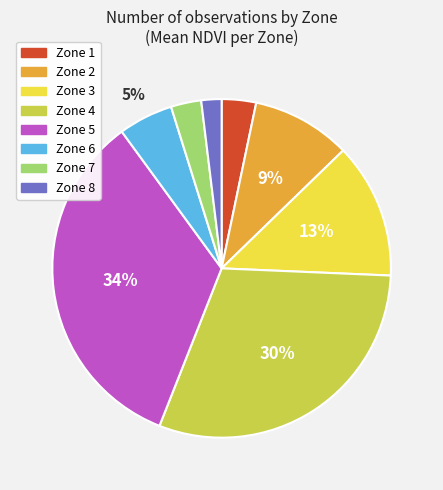

Which has a higher value, Zone 8 or Zone 5?

Zone 5